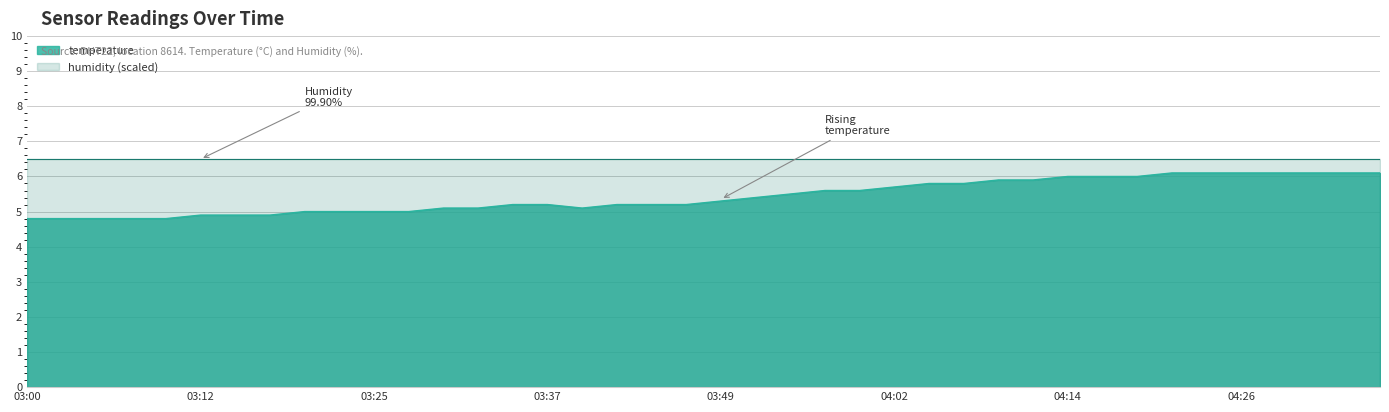

Reading left to right, transcribe all the data shown in this chart.

03:00=4.8	03:02=4.8	03:05=4.8	03:07=4.8	03:10=4.8	03:12=4.9	03:15=4.9	03:17=4.9	03:20=5.0	03:22=5.0	03:25=5.0	03:27=5.0	03:29=5.1	03:32=5.1	03:34=5.2	03:37=5.2	03:39=5.1	03:42=5.2	03:44=5.2	03:47=5.2	03:49=5.3	03:52=5.4	03:54=5.5	03:57=5.6	03:59=5.6	04:02=5.7	04:04=5.8	04:06=5.8	04:09=5.9	04:11=5.9	04:14=6.0	04:16=6.0	04:19=6.0	04:21=6.1	04:24=6.1	04:26=6.1	04:29=6.1	04:31=6.1	04:34=6.1	04:36=6.1